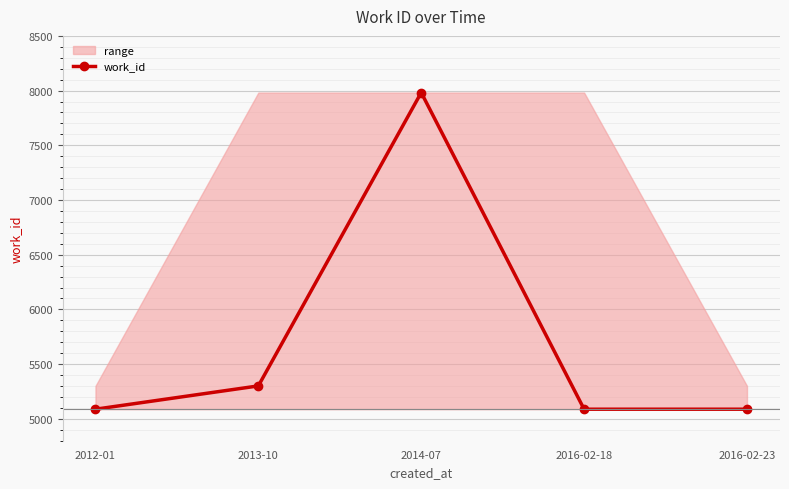

What is the minimum value shown in the chart?

5088